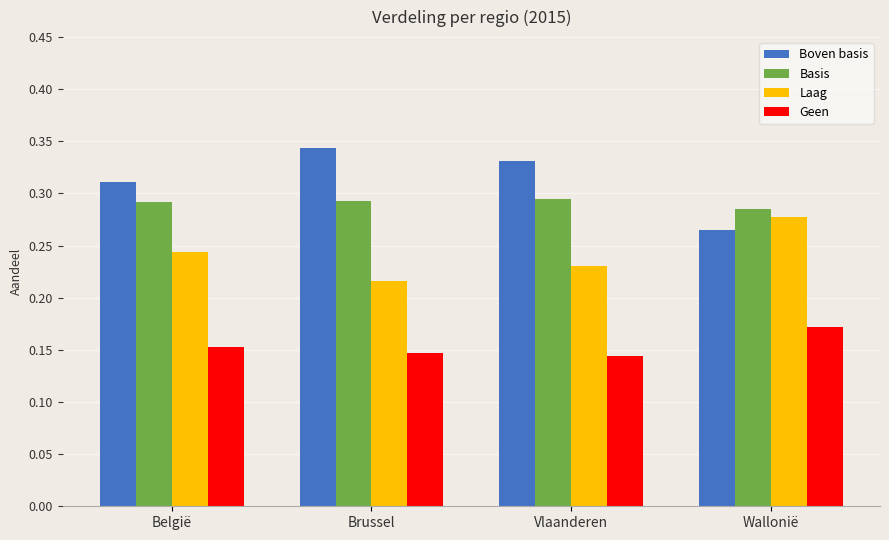

Count the number of data series in this chart.

4